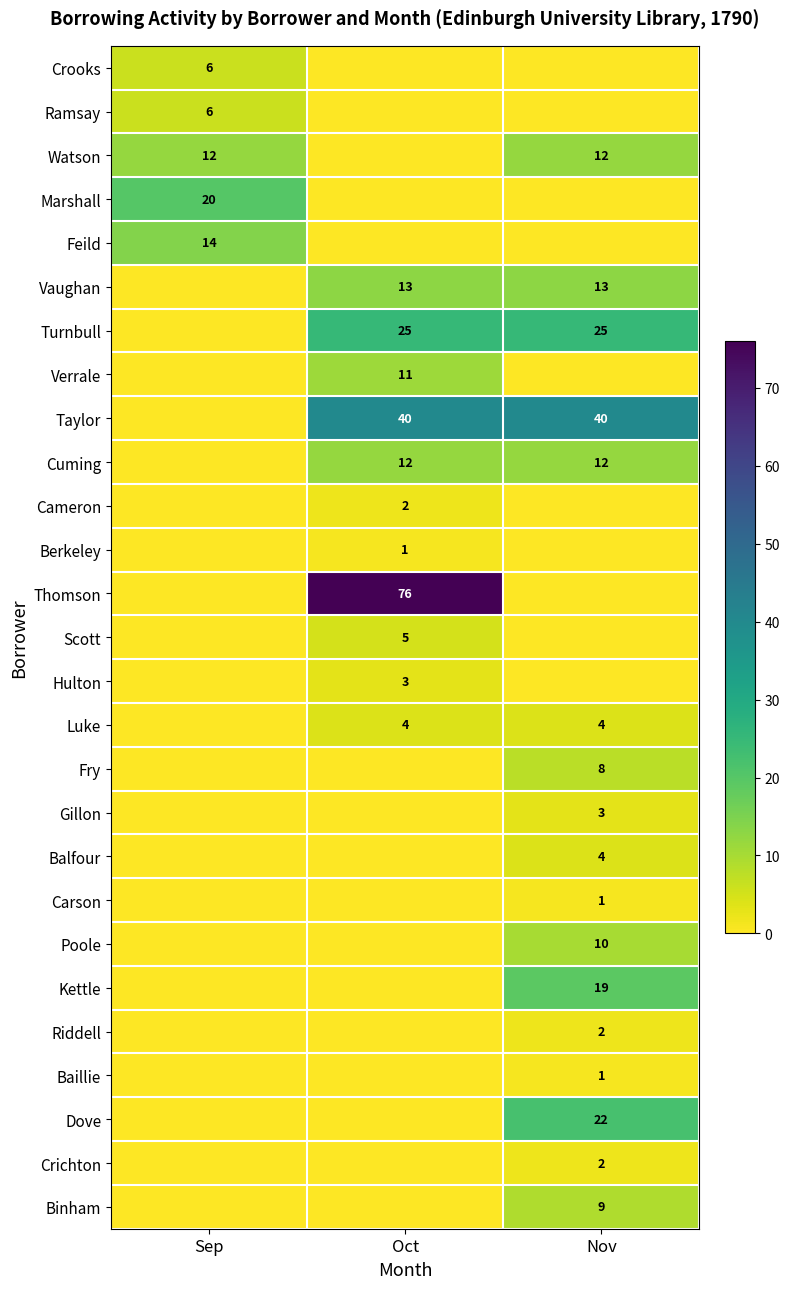

What is the sum of the Taylor values at Nov and Oct?

80